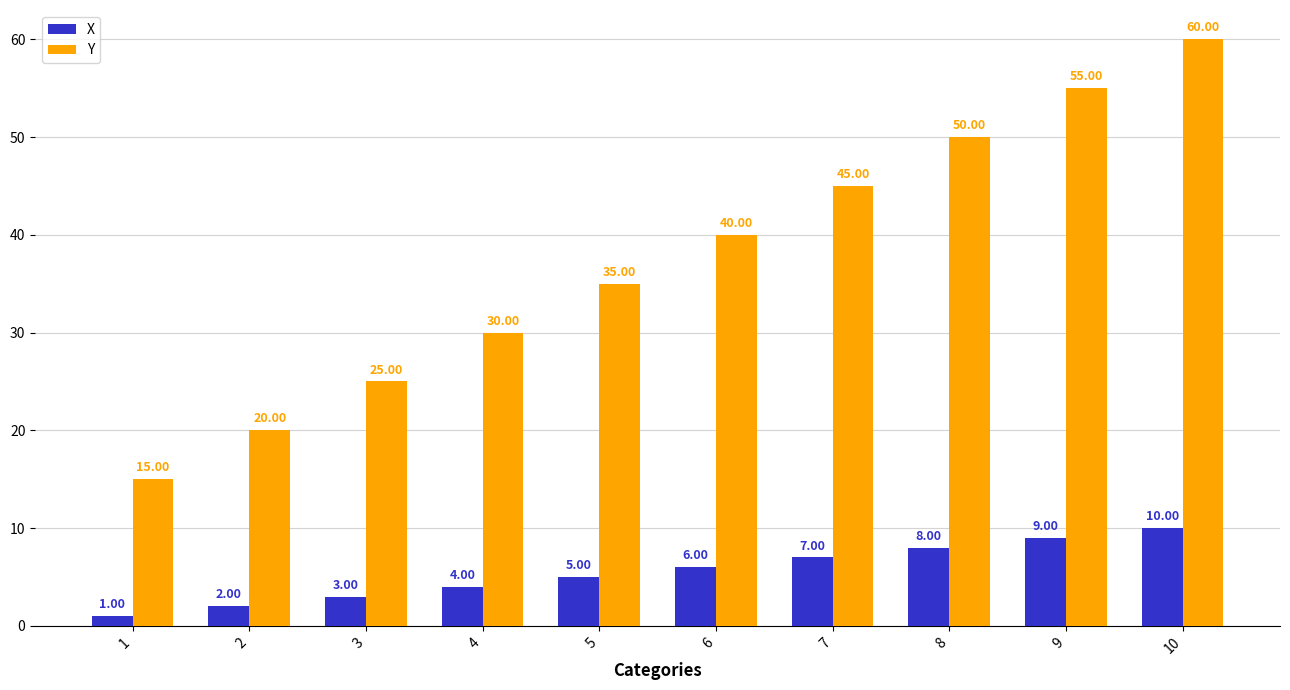

Rank the series at 6 from lowest to highest value.

X, Y